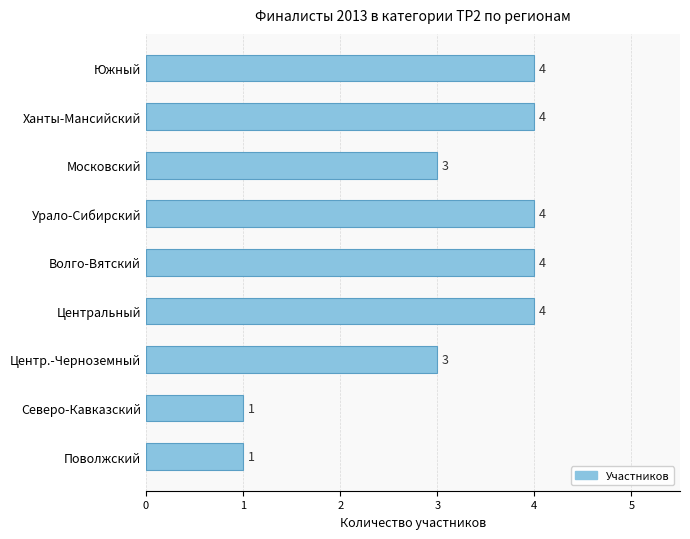

What is the difference between the maximum and minimum values?

3